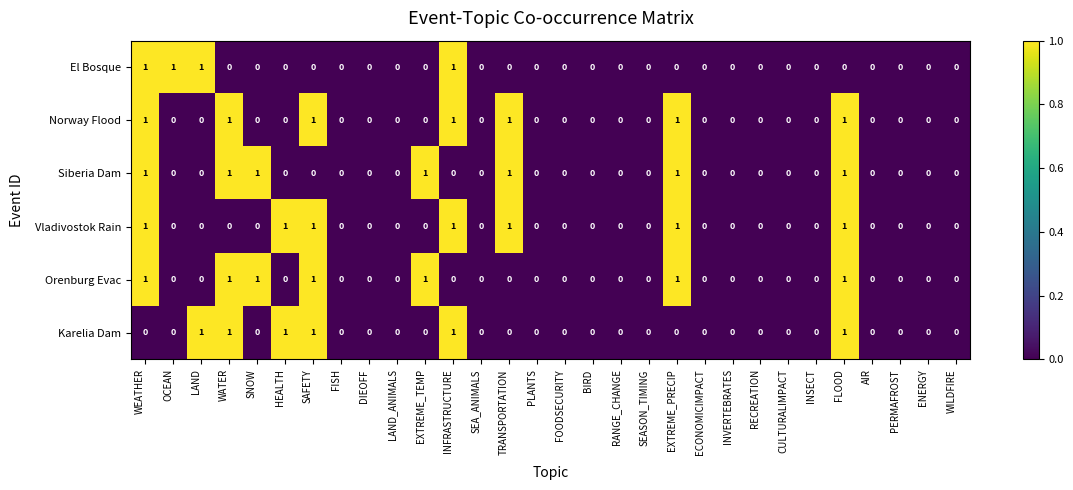

What is the sum of all Vladivostok Rain values?

7